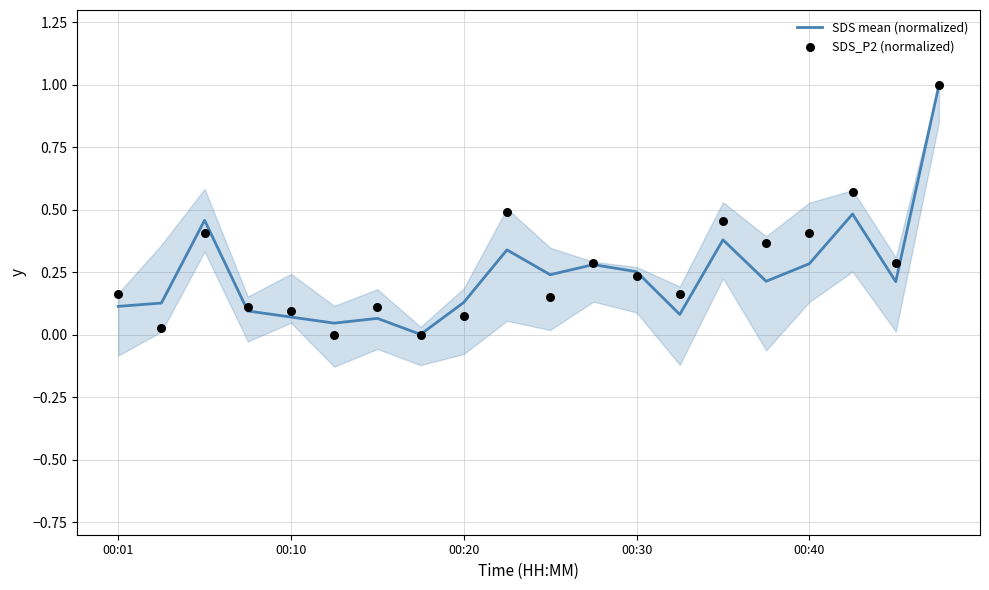

Which series has the widest spread of Y values?

SDS_P2 (normalized)